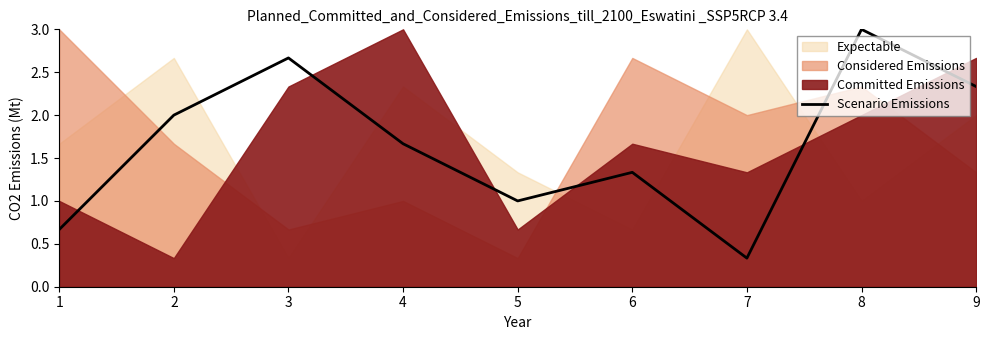

Count the values in the range 1 to 2.

4